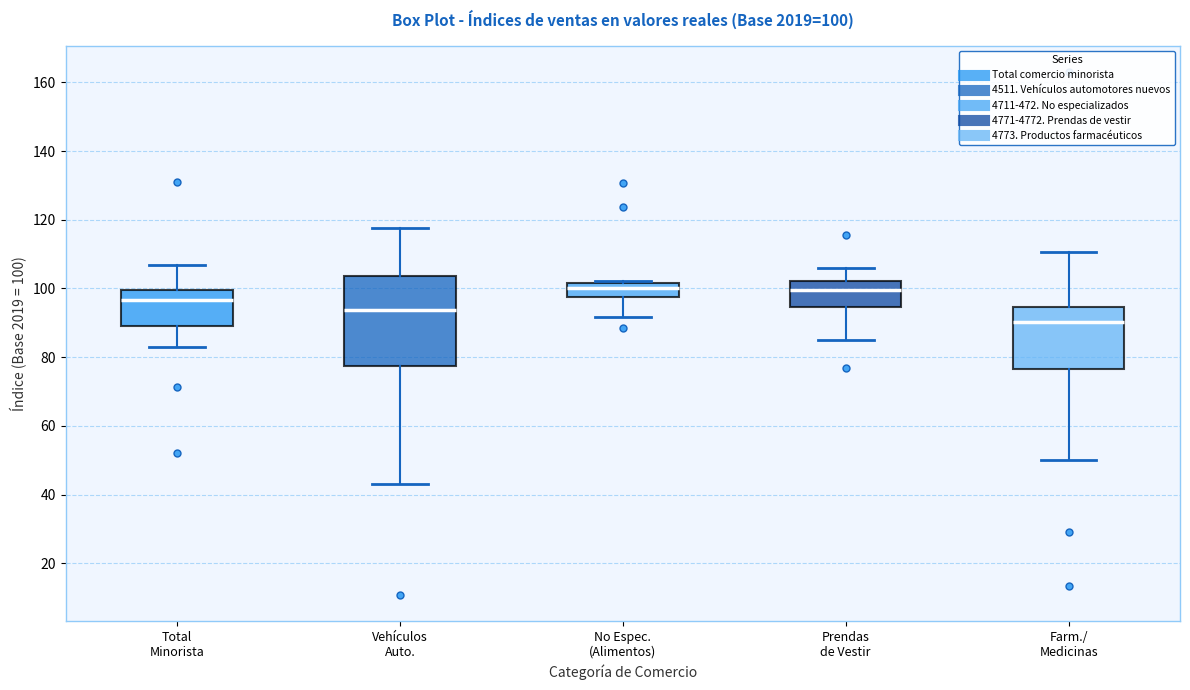

Comparing the boxes themselves (not the whiskers), which one is the tallest?

Vehículos Auto.